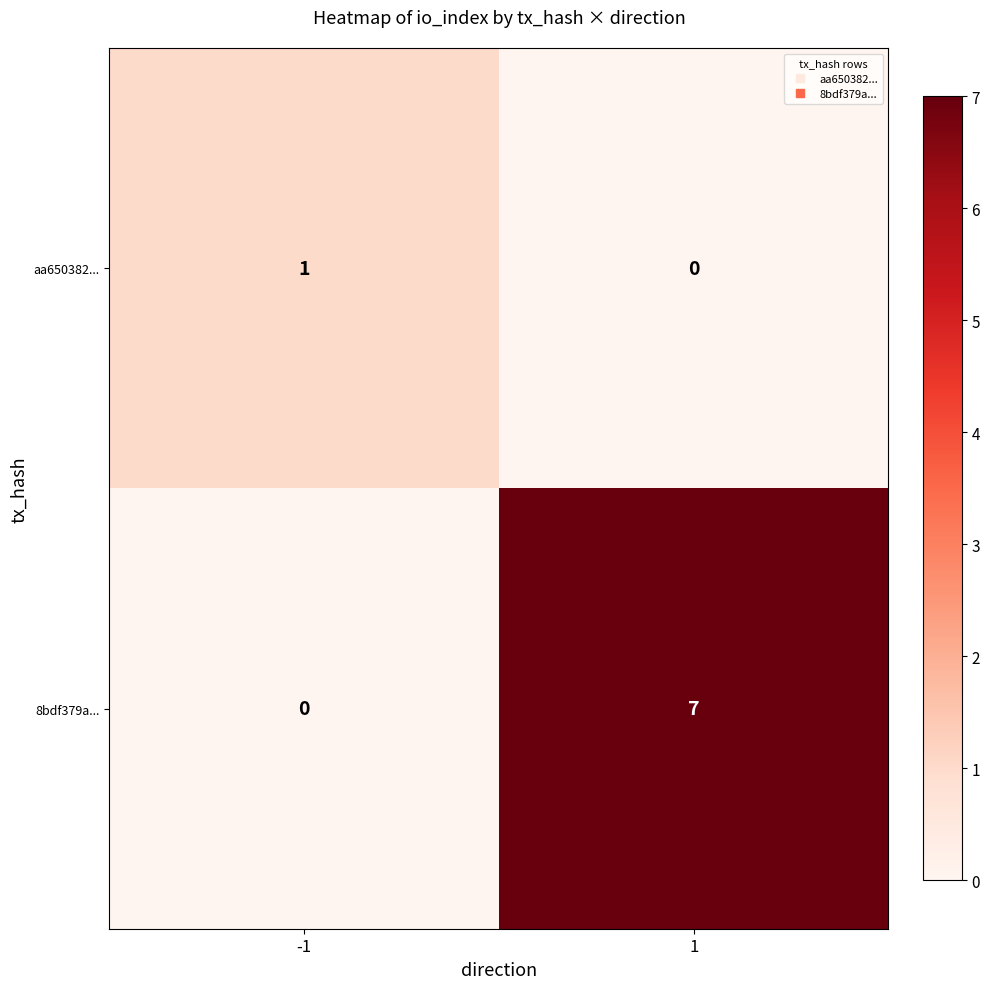

How many distinct data groups are displayed?

2